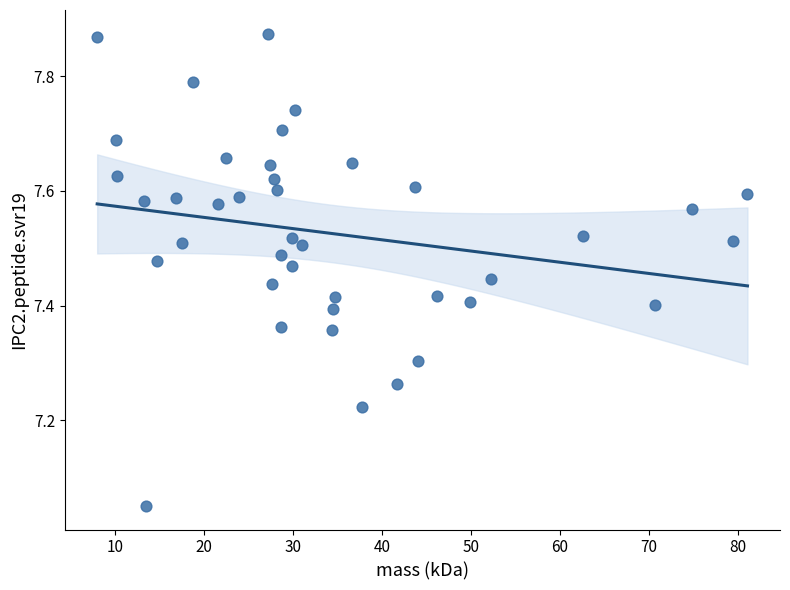

What is the range of Y values (max minus min)?

0.8